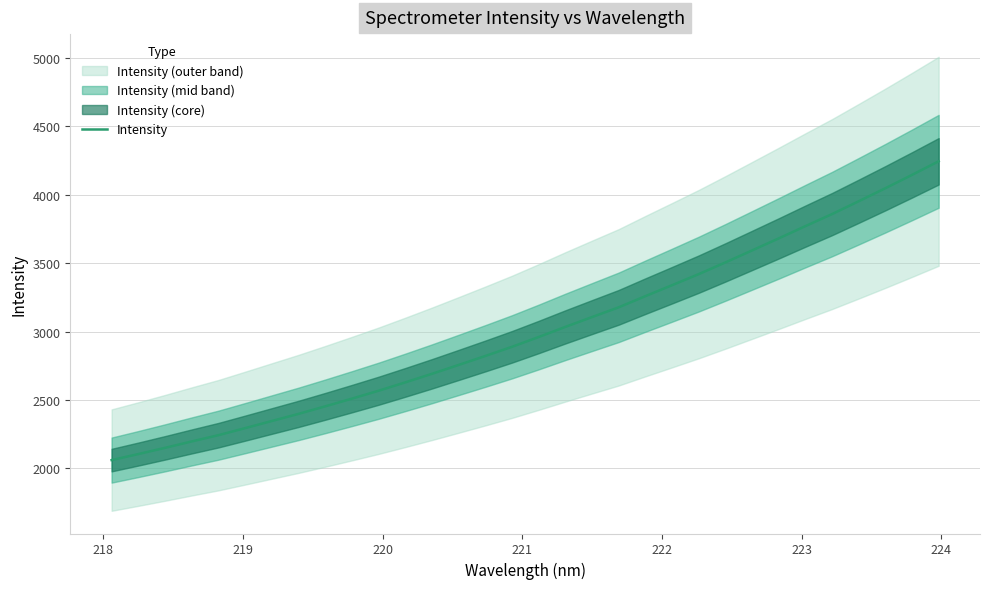

What is the maximum value for Intensity?

4245.3